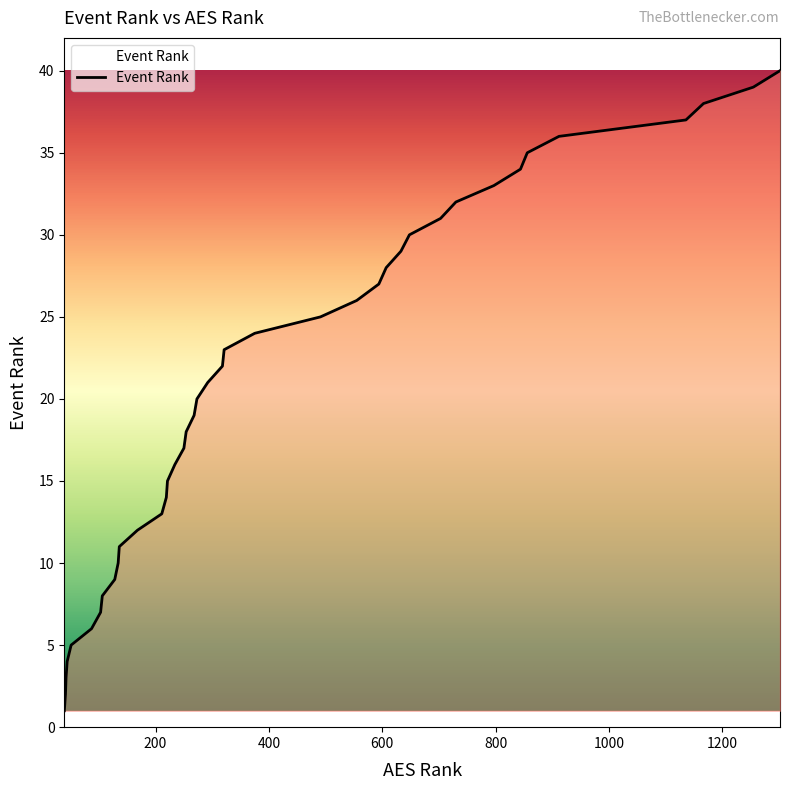

What is the maximum value shown in the chart?

40